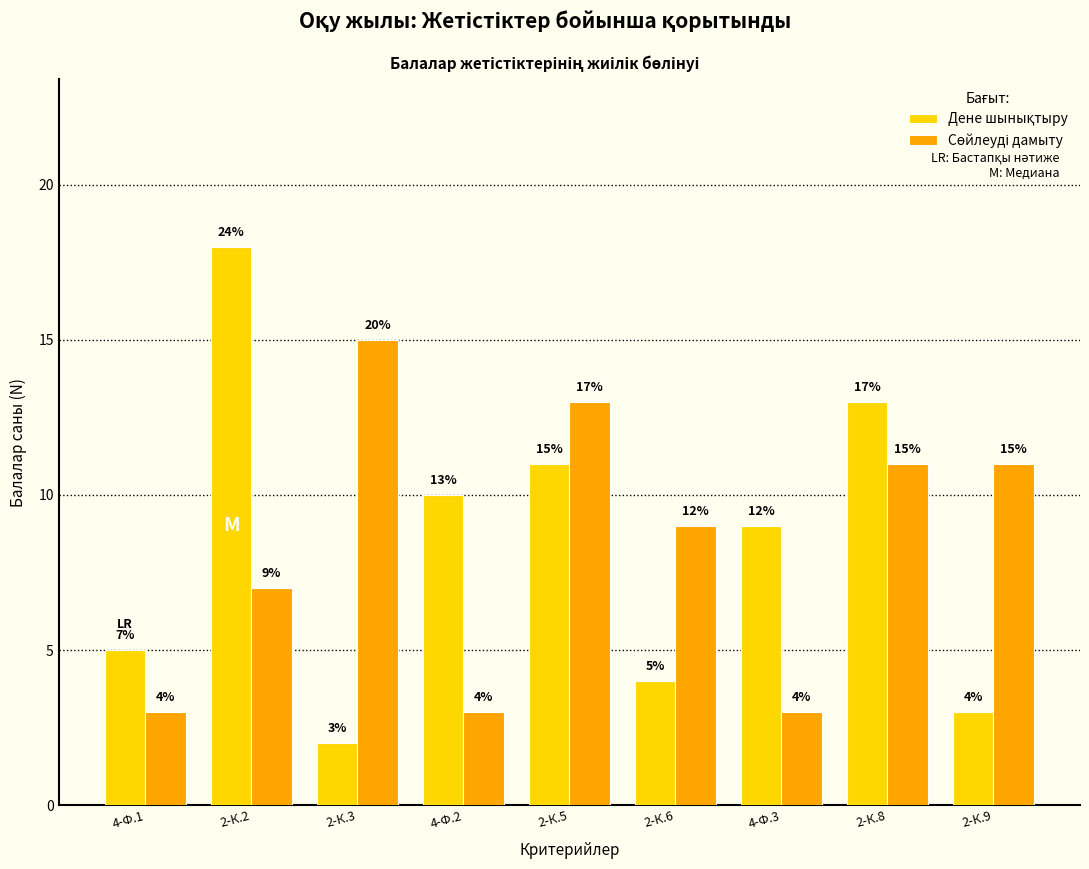

What is the difference between the highest and lowest values at 2-К.2?

11